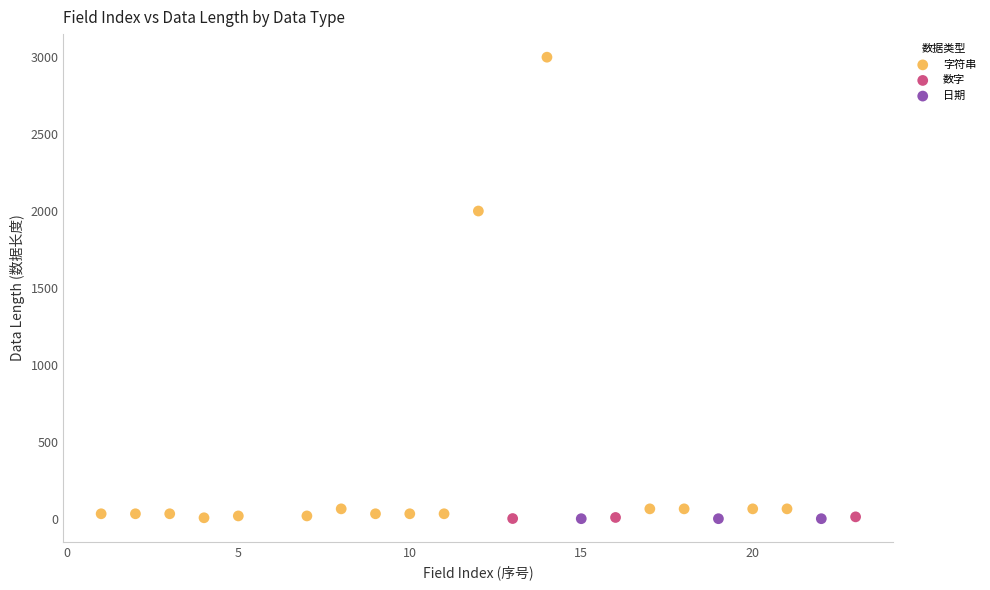

Which series reaches the maximum Y coordinate?

字符串